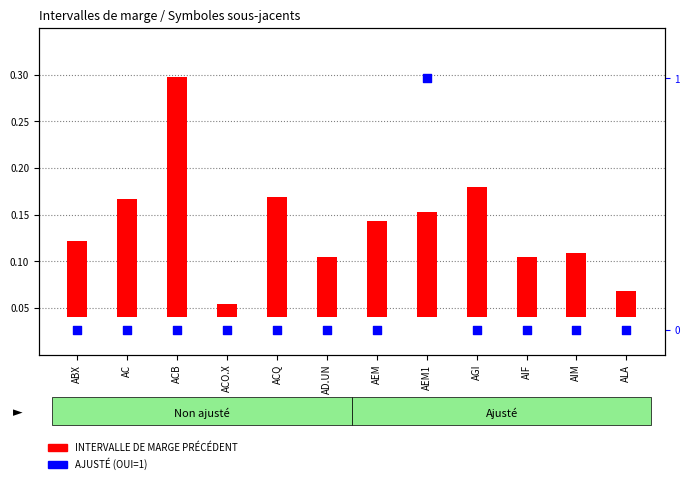

What are all the series names shown in the legend?

INTERVALLE DE MARGE PRÉCÉDENT, AJUSTÉ (OUI=1)